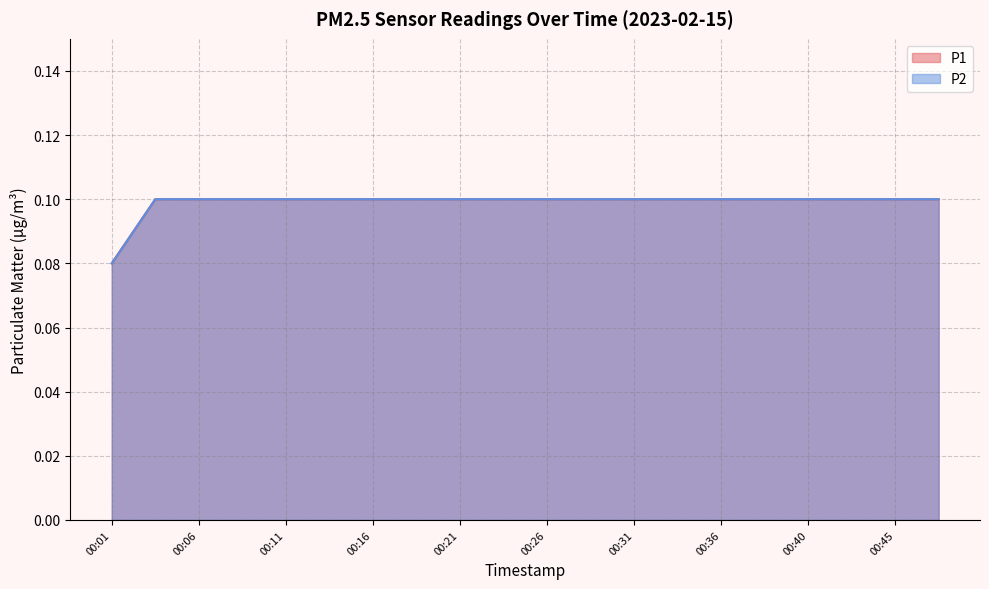

Which series has the largest total across all categories?

P1